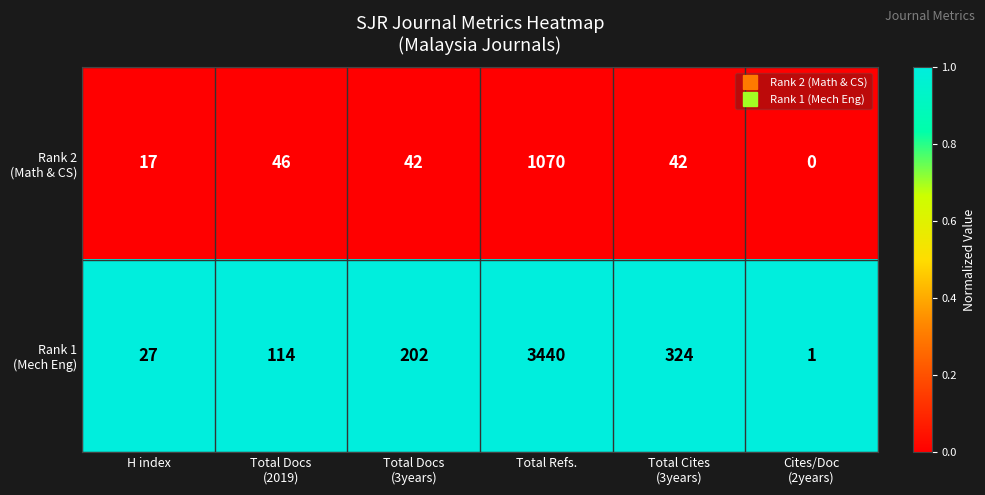

What is the spread (max minus min) of values at Total Refs.?

2370